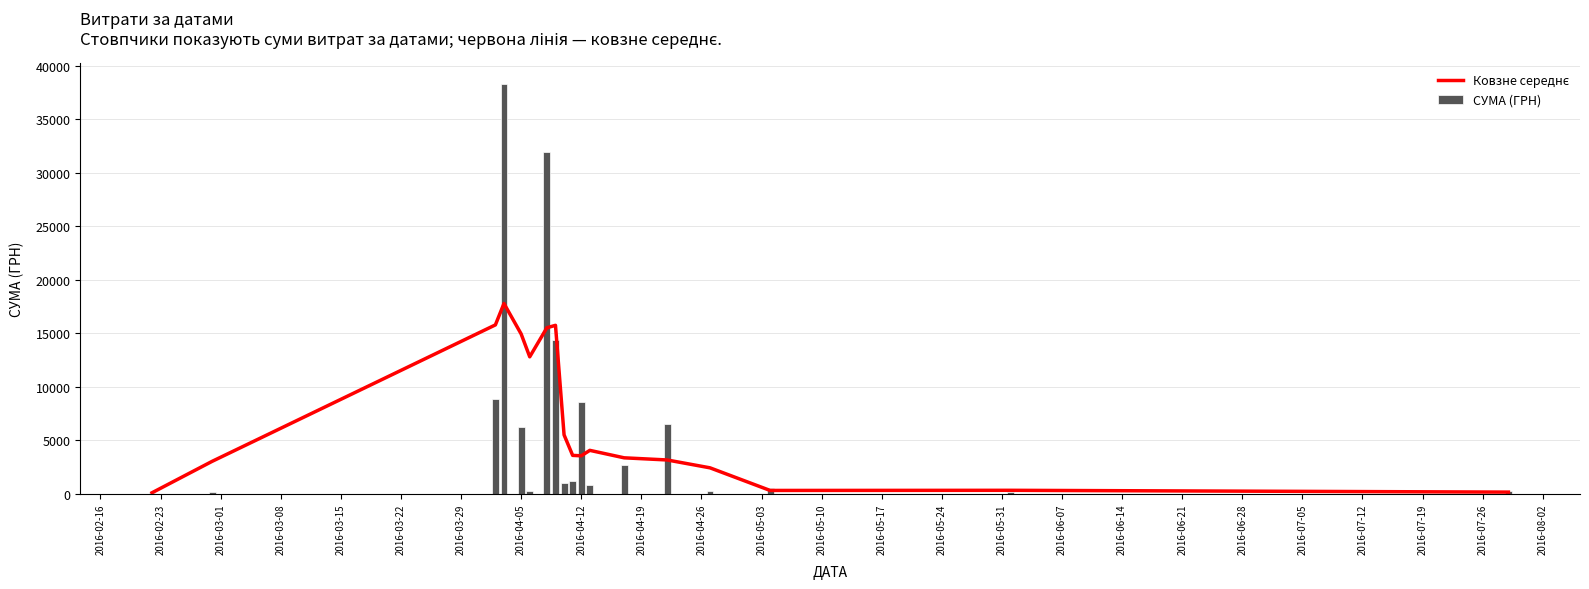

What is the sum of all СУМА (ГРН) values?

121839.8